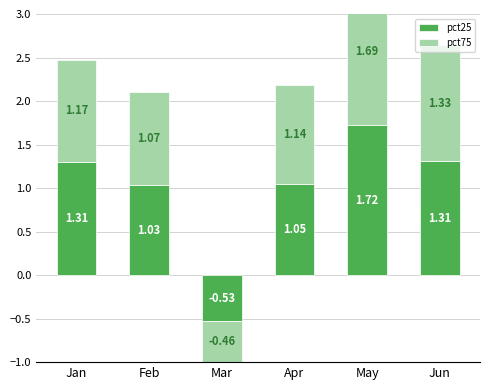

How many series are shown in this chart?

2